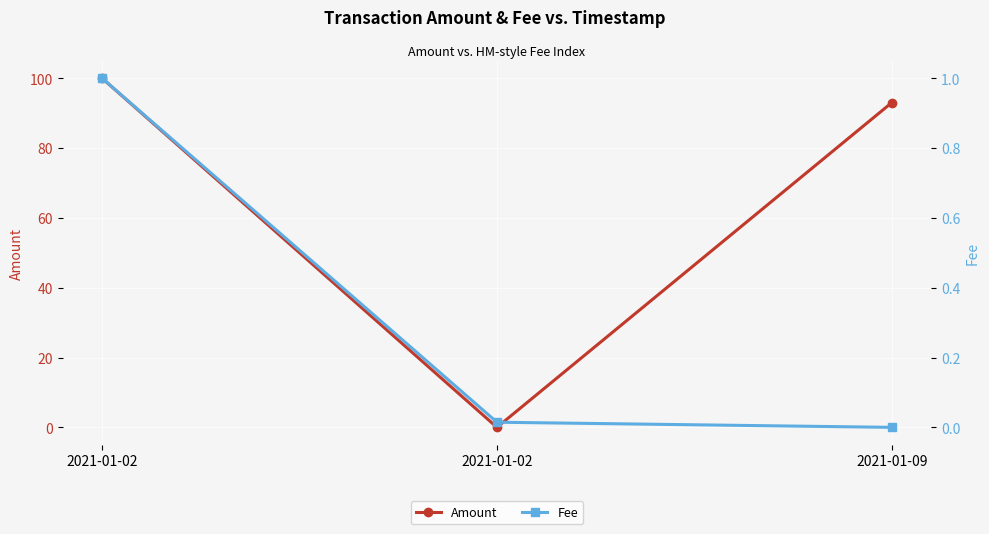

Which series has the largest range (max minus min)?

Amount